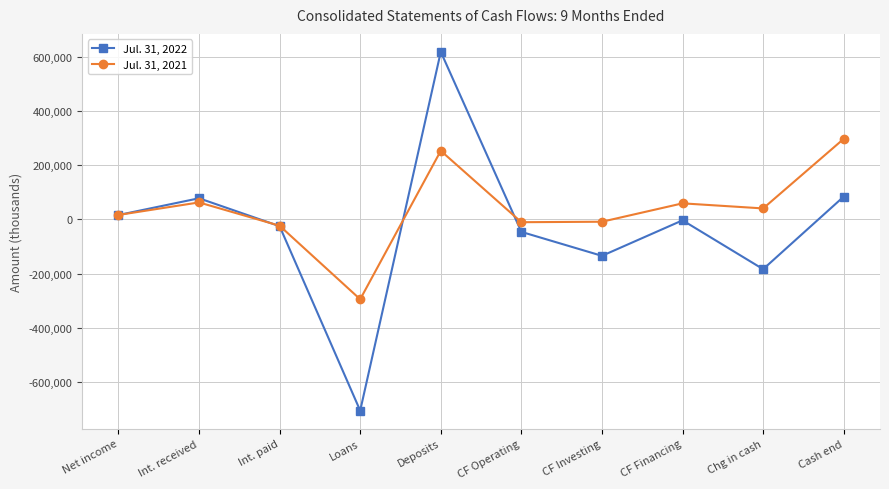

How many interior local valleys does the Jul. 31, 2022 series have?

3